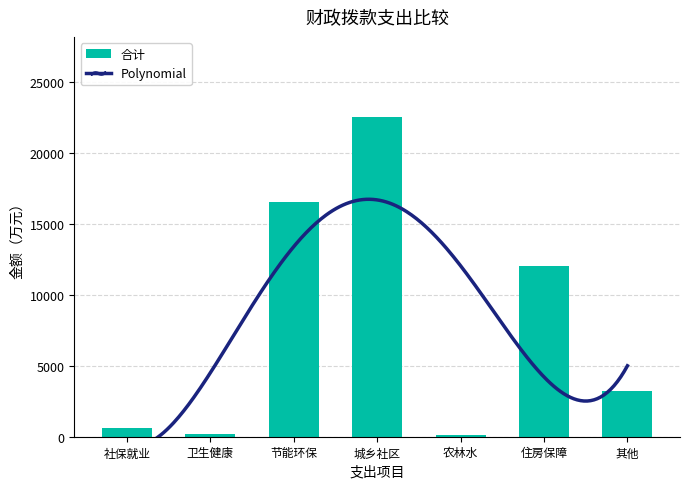

How many values exceed 3198?

4